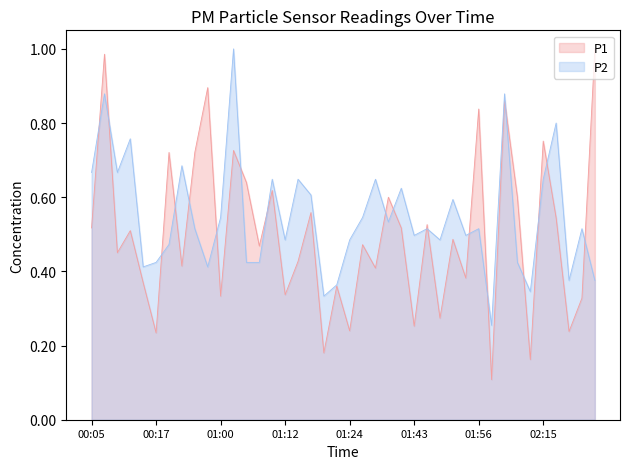

Reading left to right, what are all the values shown in this chart?

P1: 00:05=0.5	00:07=1.0	00:10=0.5	00:12=0.5	00:15=0.4	00:17=0.2	00:20=0.7	00:22=0.4	00:37=0.7	00:42=0.9	01:00=0.3	01:02=0.7	01:05=0.6	01:07=0.5	01:10=0.6	01:12=0.3	01:14=0.4	01:17=0.6	01:19=0.2	01:22=0.4	01:24=0.2	01:27=0.5	01:29=0.4	01:32=0.6	01:34=0.5	01:43=0.3	01:46=0.5	01:48=0.3	01:51=0.5	01:53=0.4	01:56=0.8	01:59=0.1	02:01=0.9	02:04=0.6	02:07=0.2	02:15=0.8	02:18=0.5	02:27=0.2	02:33=0.3	02:37=1.0
P2: 00:05=0.7	00:07=0.9	00:10=0.7	00:12=0.8	00:15=0.4	00:17=0.4	00:20=0.5	00:22=0.7	00:37=0.5	00:42=0.4	01:00=0.5	01:02=1.0	01:05=0.4	01:07=0.4	01:10=0.6	01:12=0.5	01:14=0.6	01:17=0.6	01:19=0.3	01:22=0.4	01:24=0.5	01:27=0.5	01:29=0.6	01:32=0.5	01:34=0.6	01:43=0.5	01:46=0.5	01:48=0.5	01:51=0.6	01:53=0.5	01:56=0.5	01:59=0.3	02:01=0.9	02:04=0.4	02:07=0.3	02:15=0.6	02:18=0.8	02:27=0.4	02:33=0.5	02:37=0.4